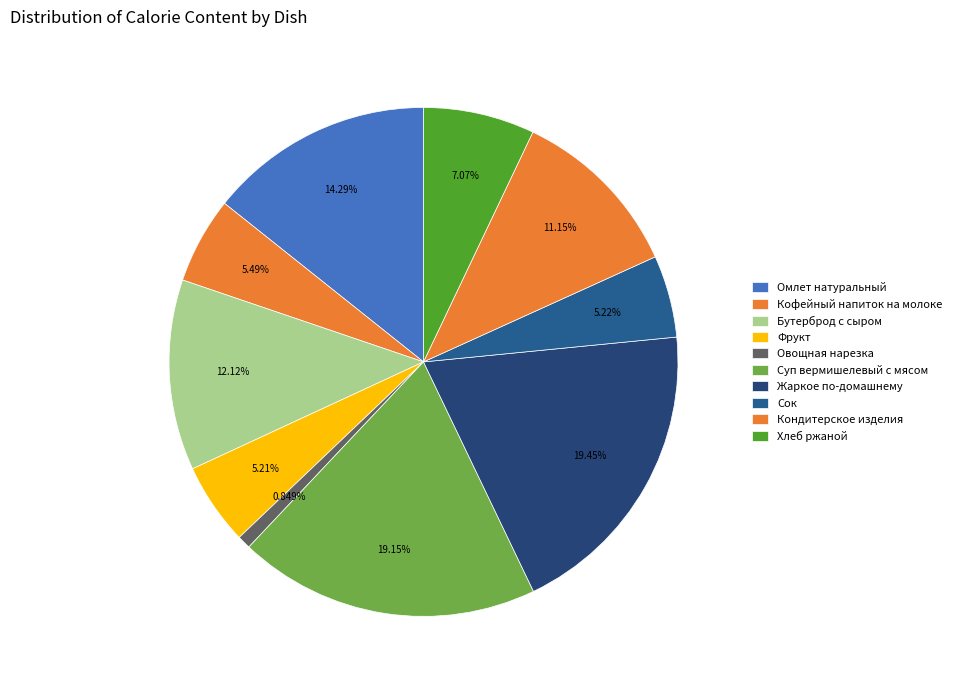

How many slices are in this pie chart?

10